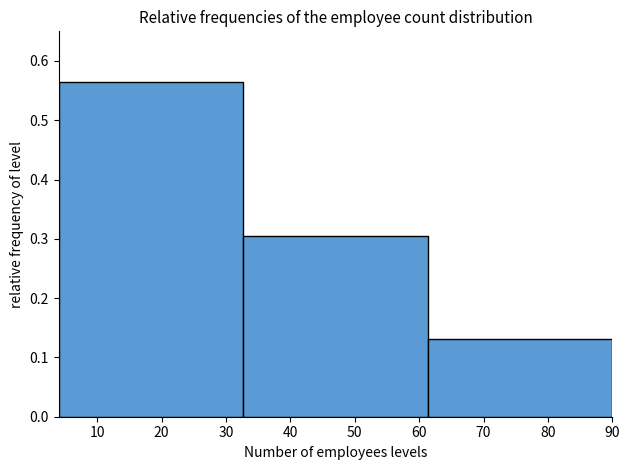

What is the height of the bar covering 33 to 61 on the x-axis? Neither the bar edges nor the heights are printed on the chart, so give them approximately, as read against the axes.

0.30